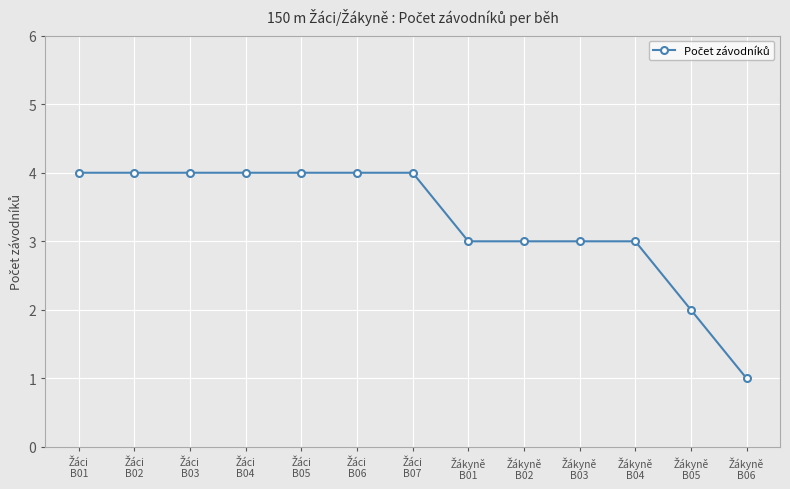

What is the average value?

3